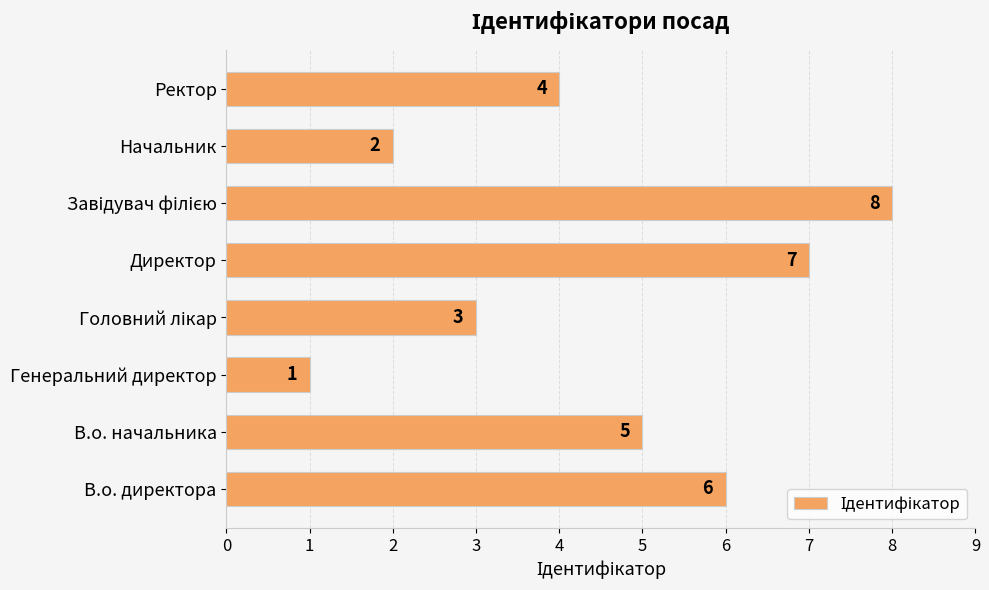

What is the sum of all values?

36